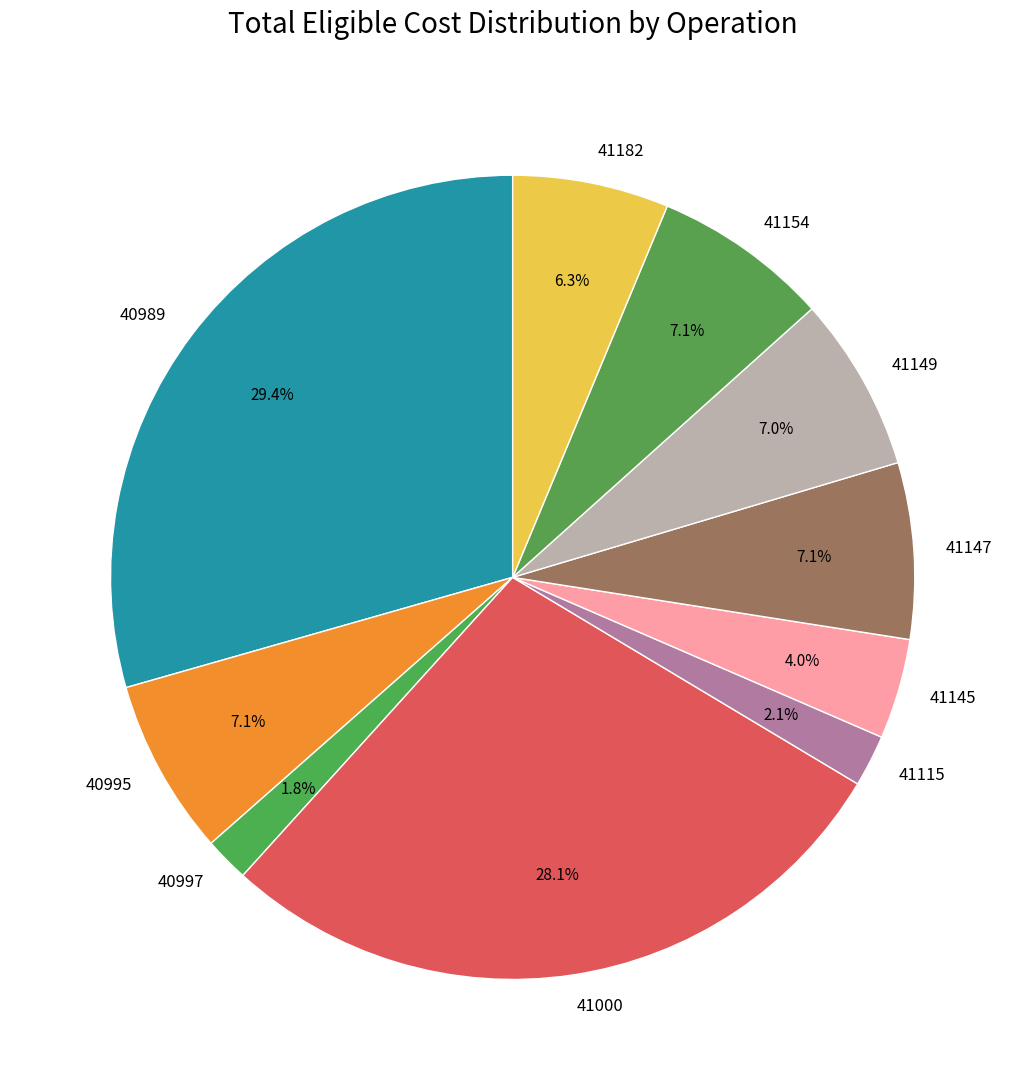

Do 41149 and 41147 together represent more than half of the pie?

No